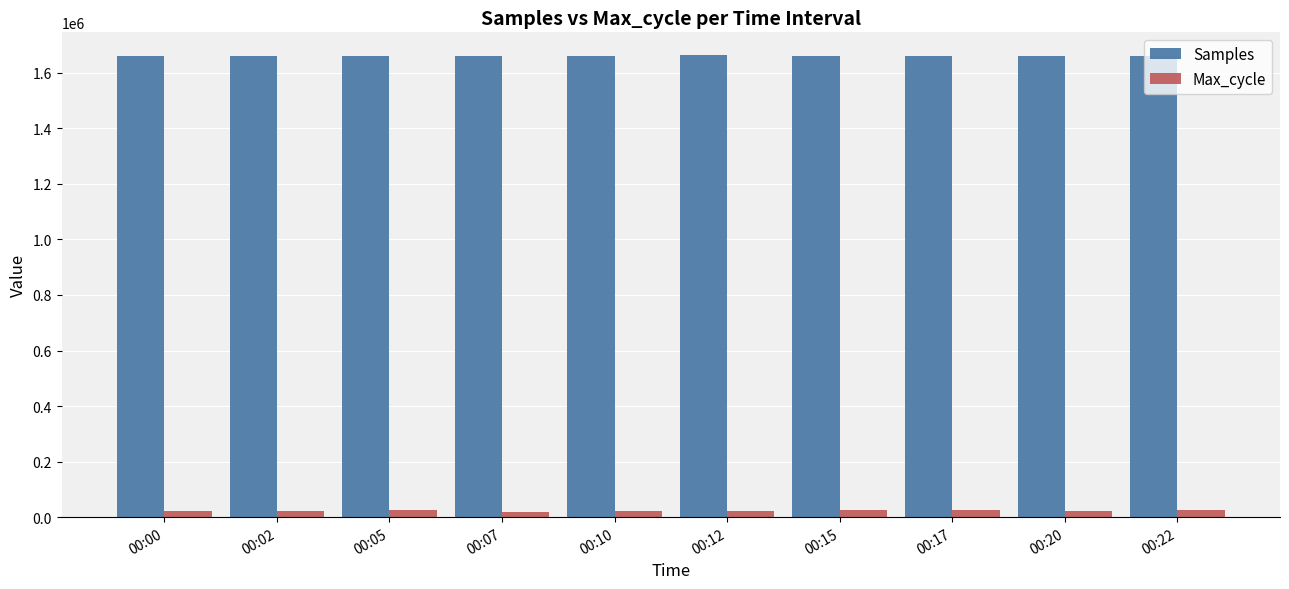

What are all the series names shown in the legend?

Samples, Max_cycle